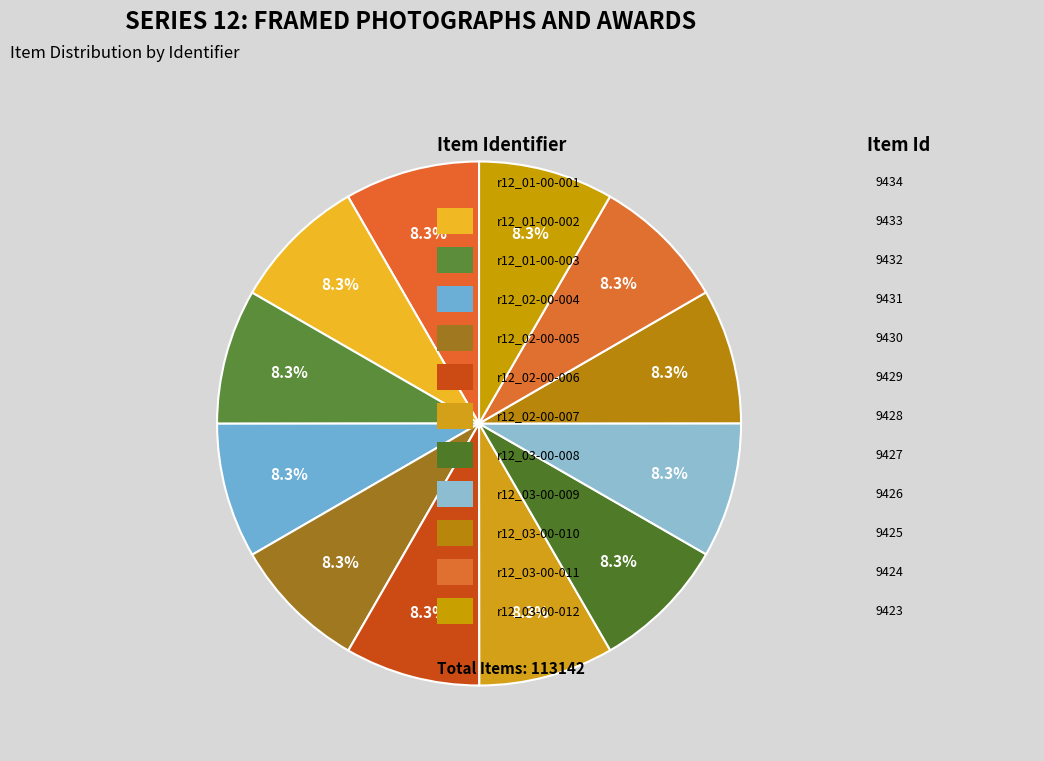

How many segments does this pie chart have?

12